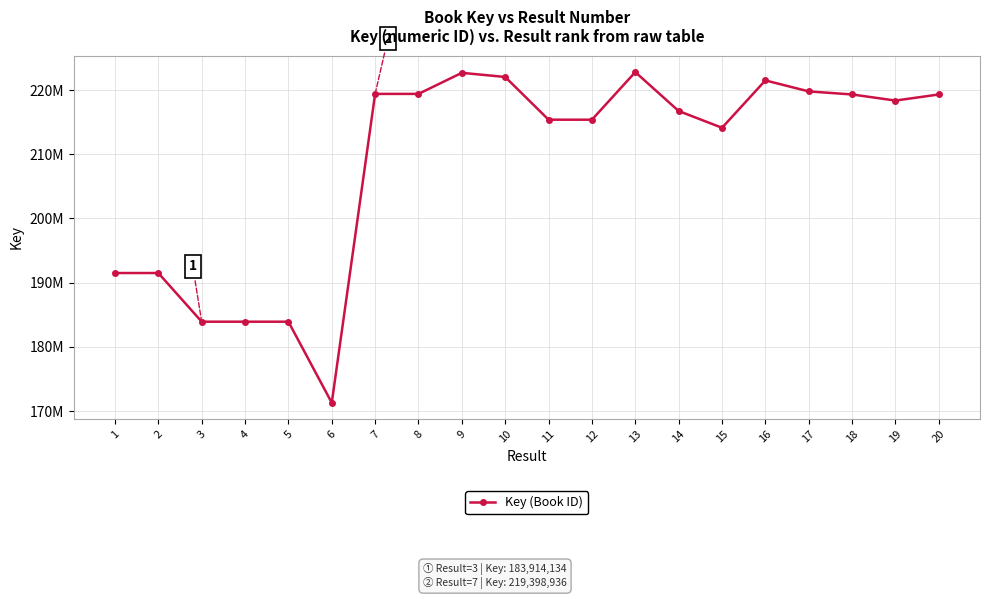

How many points are higher than both their immediate neighbors (excluding endpoints)?

3